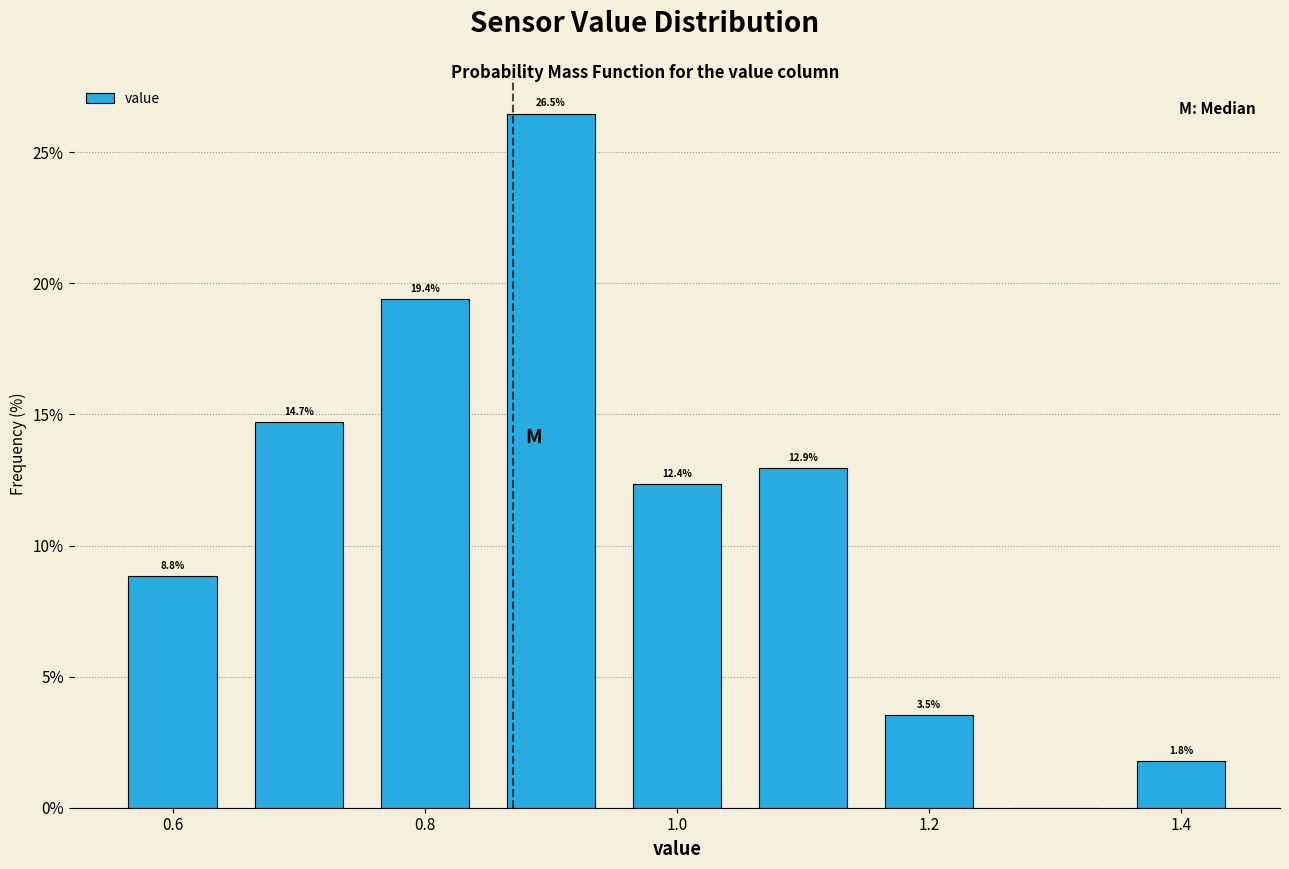

Which range on the x-axis has the tallest bar?

0.85 to 0.95